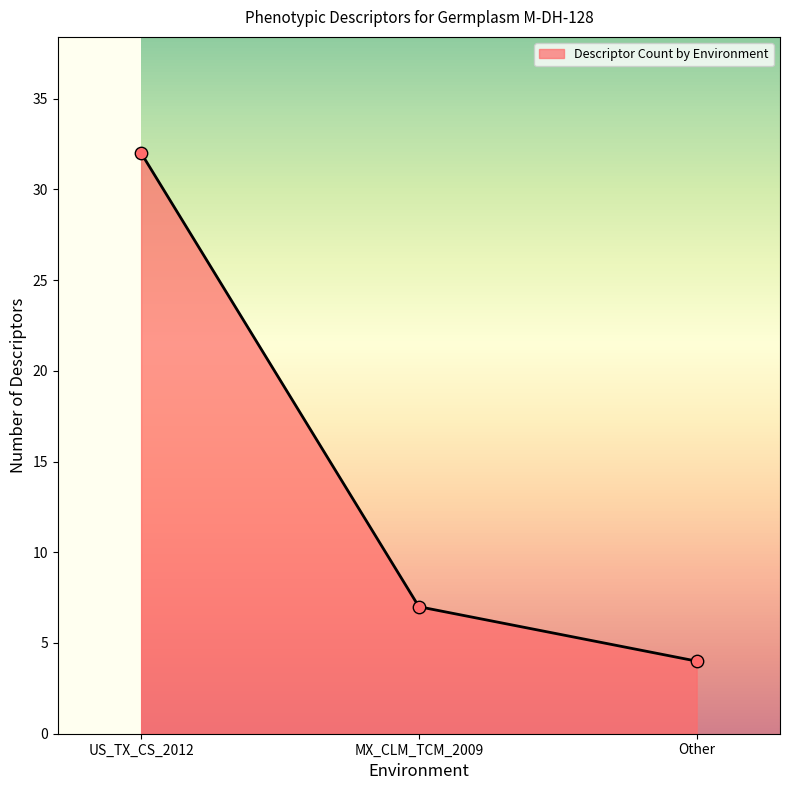

Which has a higher value, US_TX_CS_2012 or Other?

US_TX_CS_2012